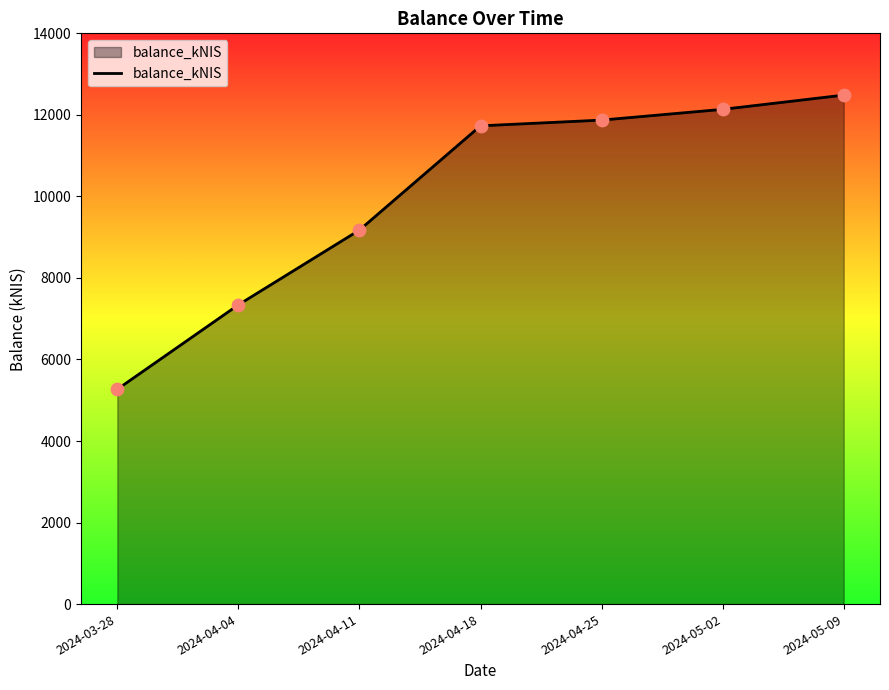

What is the ratio of the value at 2024-04-25 to the value at 2024-04-18?

1.0